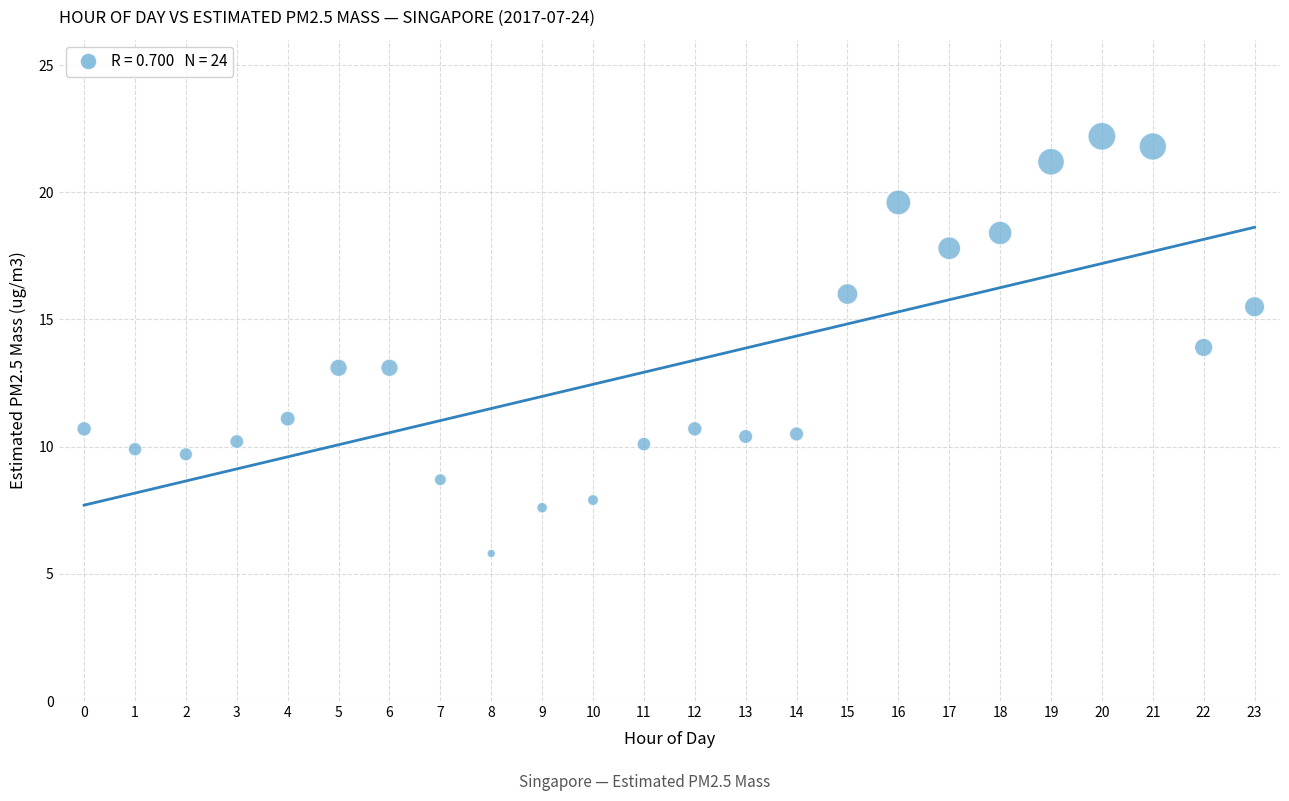

What is the range of Y values (max minus min)?

16.4